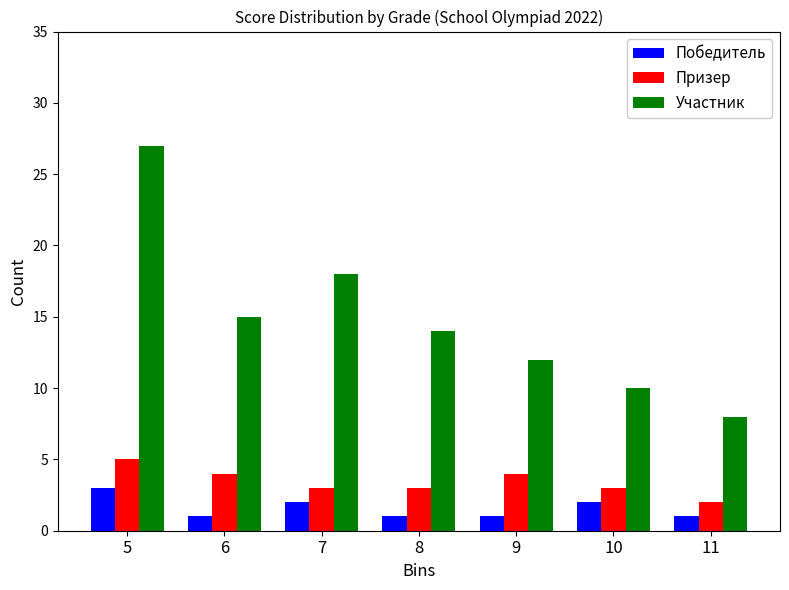

Reading left to right, transcribe all the data shown in this chart.

Победитель: 5=3	6=1	7=2	8=1	9=1	10=2	11=1
Призер: 5=5	6=4	7=3	8=3	9=4	10=3	11=2
Участник: 5=27	6=15	7=18	8=14	9=12	10=10	11=8